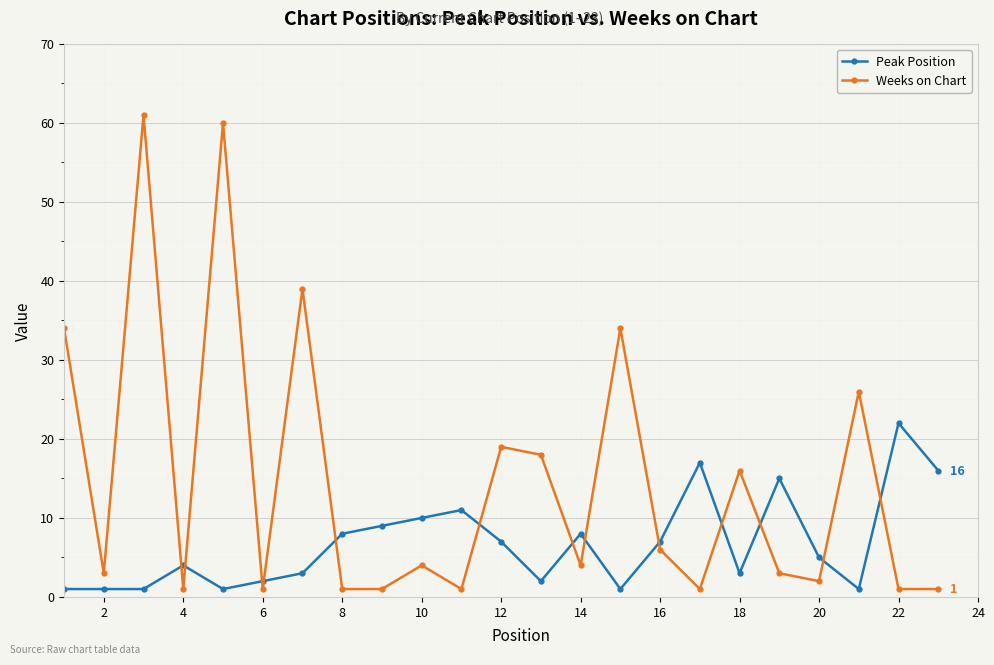

True or false: Peak Position and Weeks on Chart intersect in this chart.

True